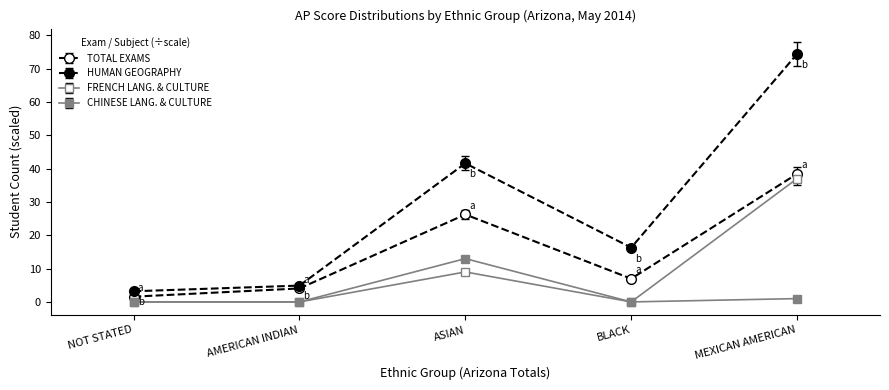

At which label does HUMAN GEOGRAPHY first exceed 16?

ASIAN